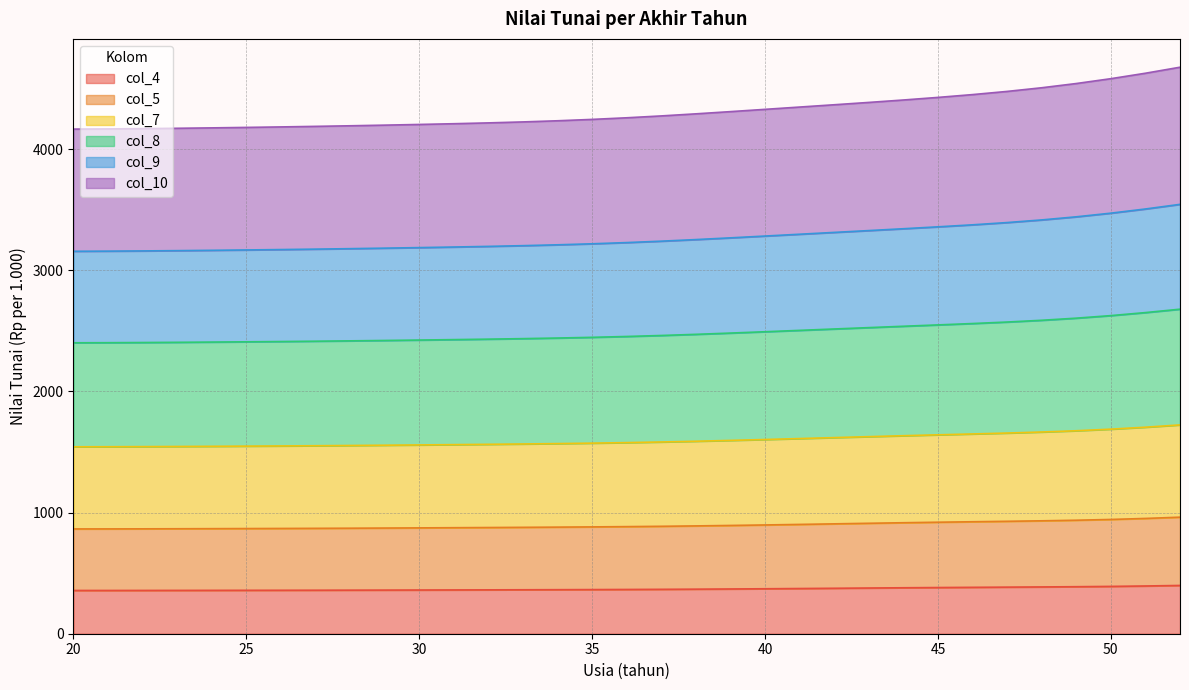

At which label does col_5 first exceed 884?

36